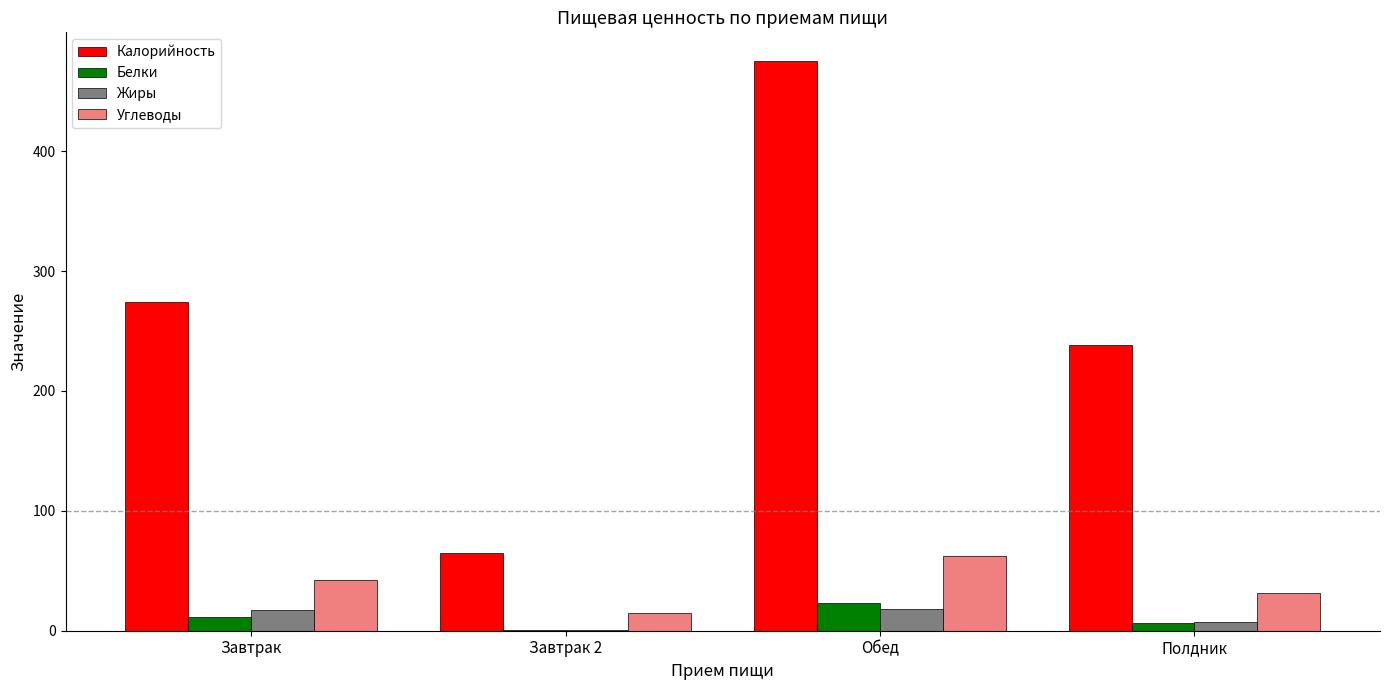

Is it true that Углеводы equals 57.1 at Завтрак?

False